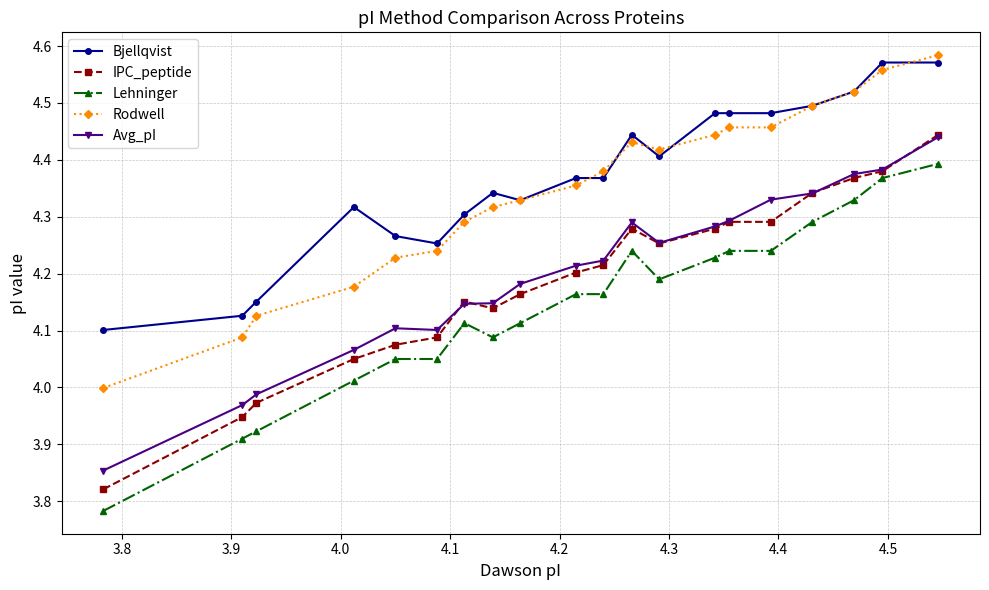

True or false: Bjellqvist and Lehninger cross at least once.

False